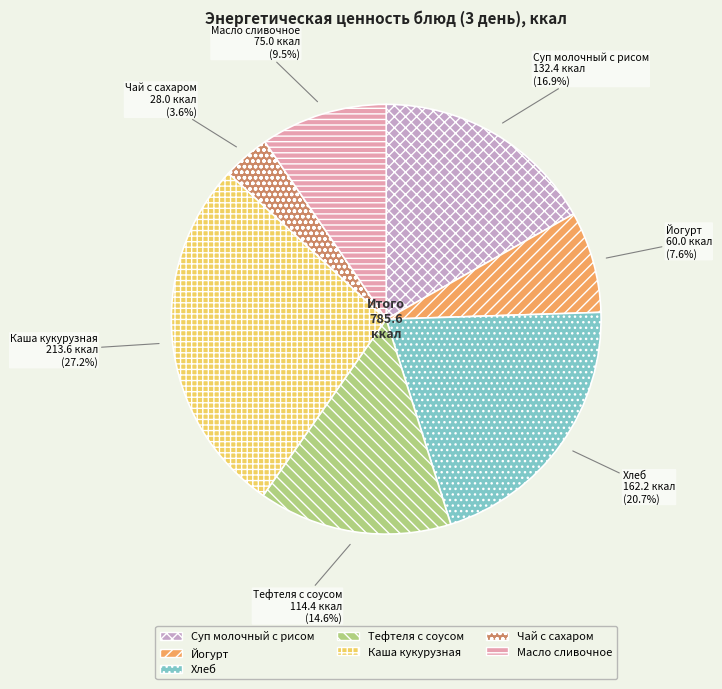

Which slice is the smallest?

Чай с сахаром